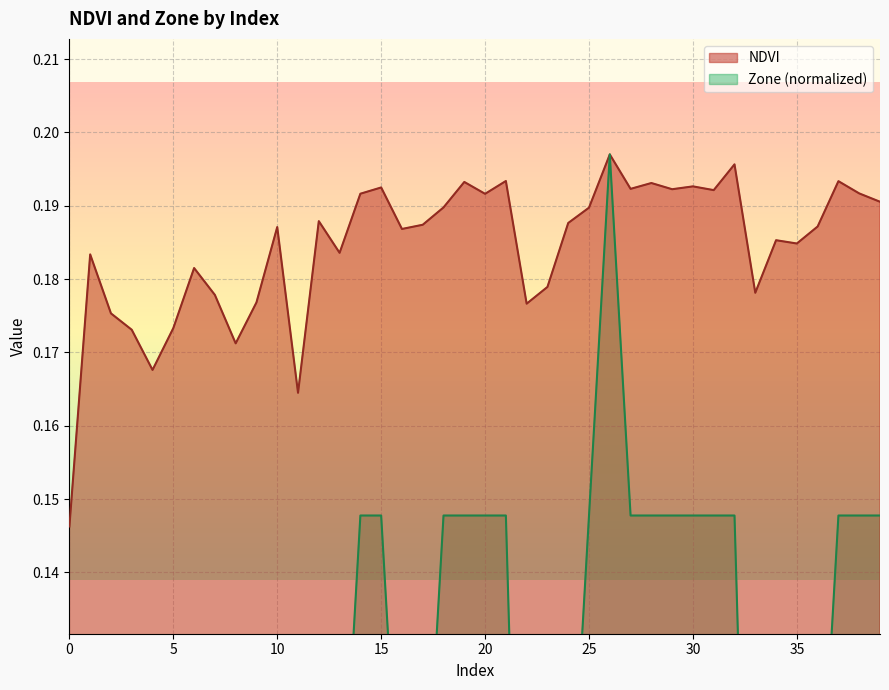

Reading left to right, transcribe all the data shown in this chart.

NDVI: 0.1	0.2	0.2	0.2	0.2	0.2	0.2	0.2	0.2	0.2	0.2	0.2	0.2	0.2	0.2	0.2	0.2	0.2	0.2	0.2	0.2	0.2	0.2	0.2	0.2	0.2	0.2	0.2	0.2	0.2	0.2	0.2	0.2	0.2	0.2	0.2	0.2	0.2	0.2	0.2
Zone: 0.0	0.1	0.0	0.0	0.0	0.0	0.1	0.0	0.0	0.0	0.1	0.0	0.1	0.1	0.1	0.1	0.1	0.1	0.1	0.1	0.1	0.1	0.0	0.0	0.1	0.1	0.2	0.1	0.1	0.1	0.1	0.1	0.1	0.0	0.1	0.1	0.1	0.1	0.1	0.1